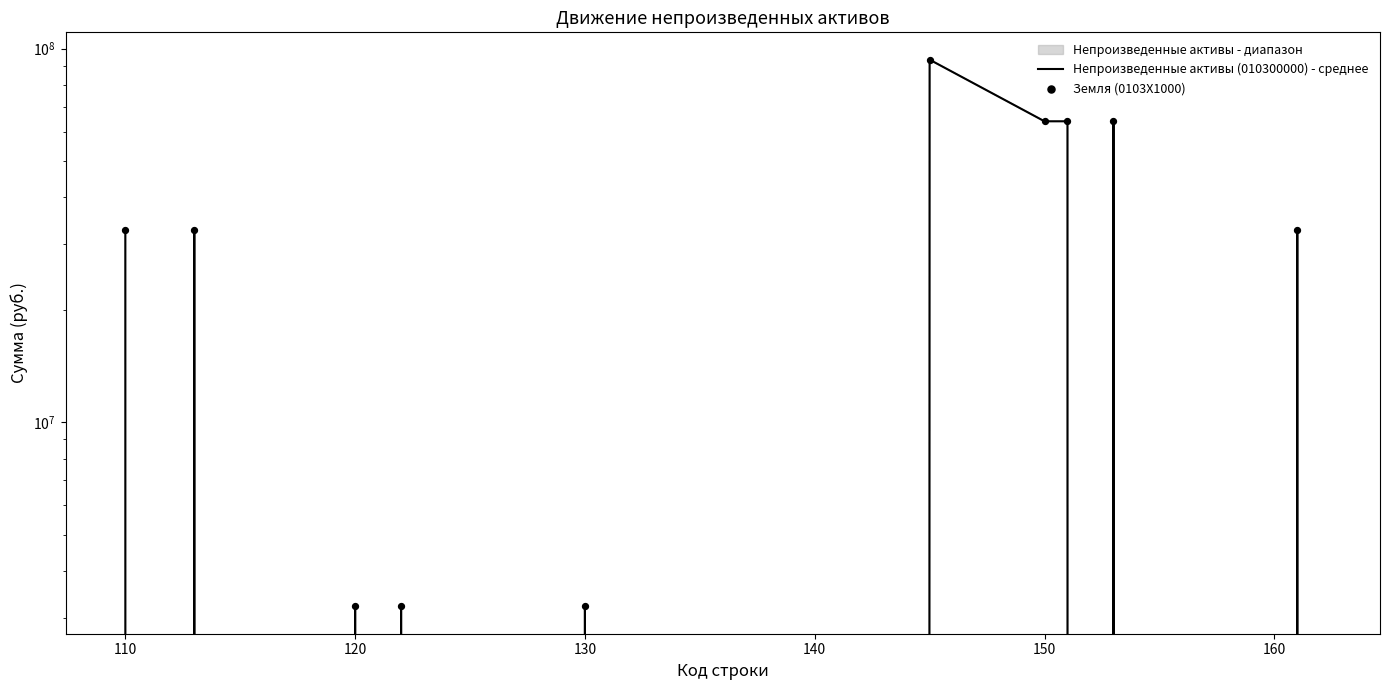

Which series has the largest Y range (max minus min)?

Непроизведенные активы (010300000) - среднее